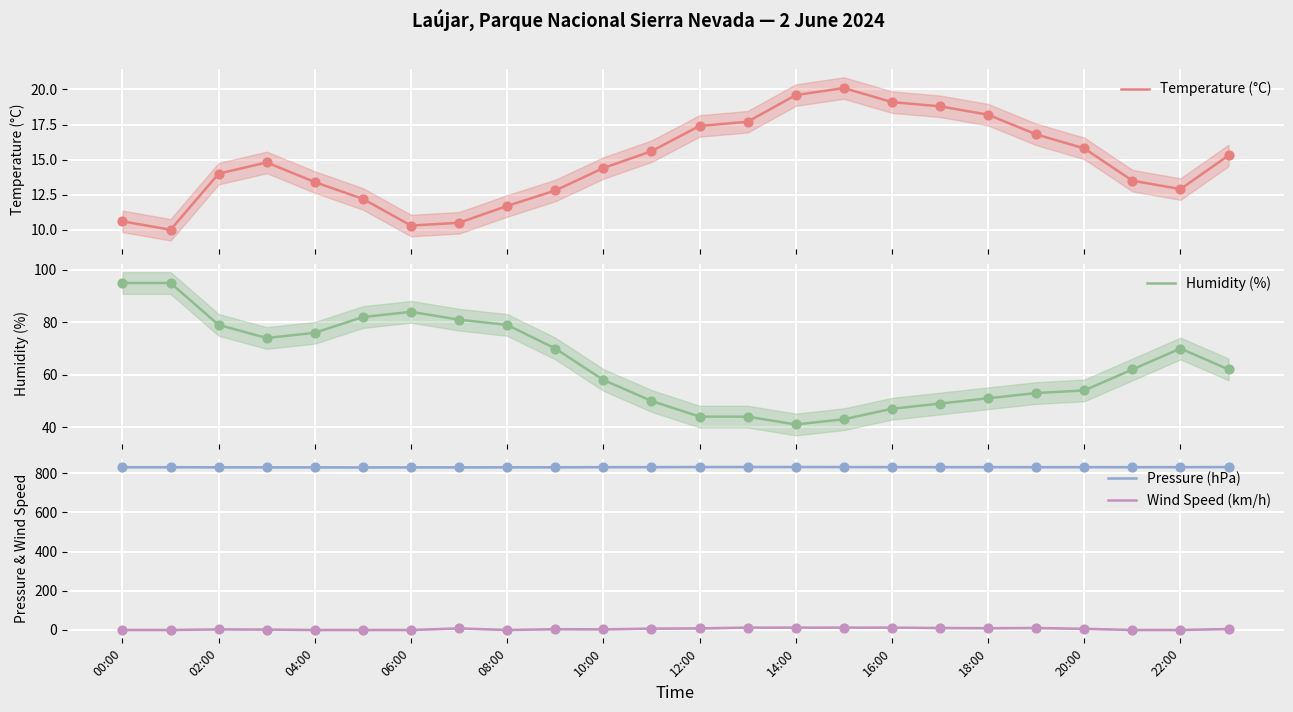

Which series has the widest spread of Y values?

Humidity (%)